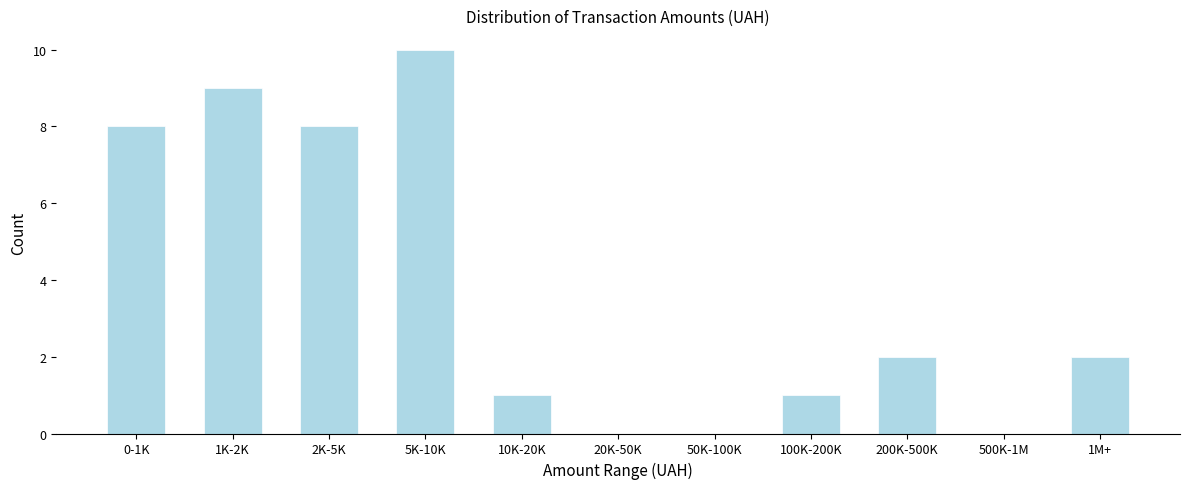

Reading right to left, what are all the values shown in this chart?

1M+=2	500K-1M=0	200K-500K=2	100K-200K=1	50K-100K=0	20K-50K=0	10K-20K=1	5K-10K=10	2K-5K=8	1K-2K=9	0-1K=8